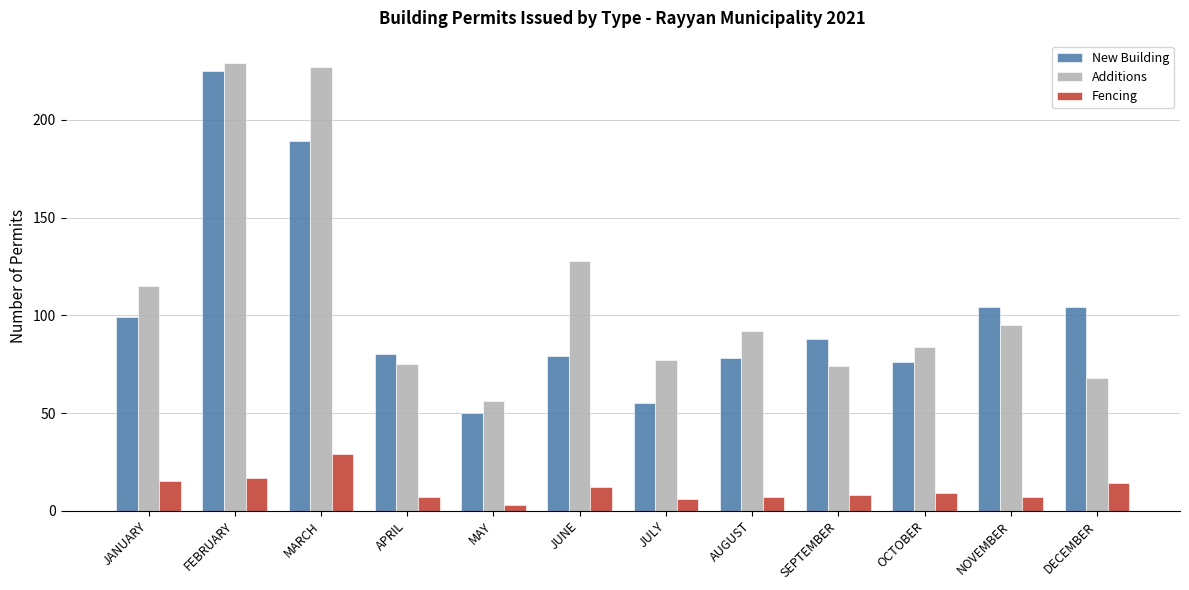

Which series has the largest total across all categories?

Additions